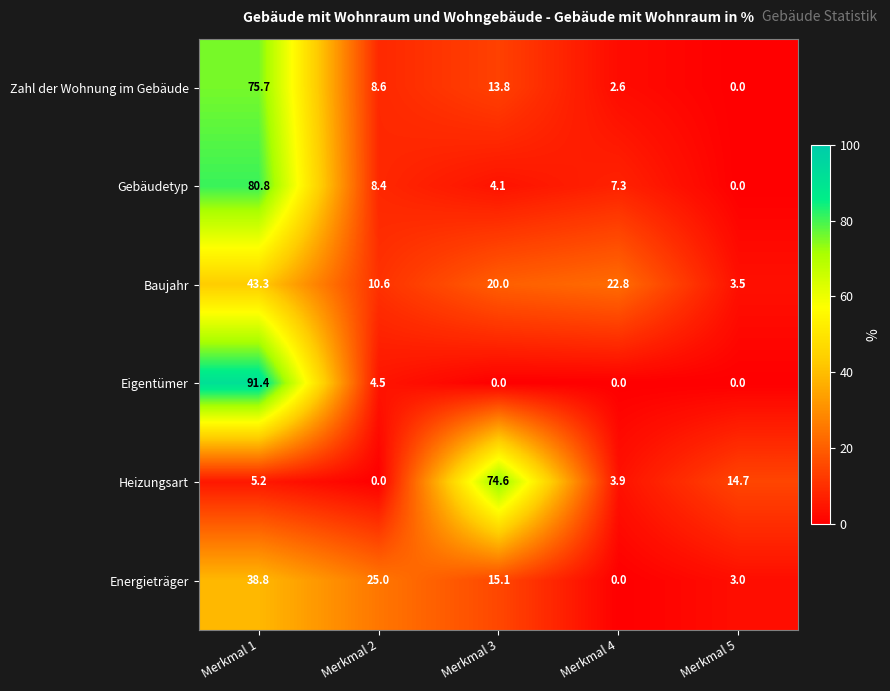

At Merkmal 1, list the series in order from smallest to largest.

Heizungsart, Energieträger, Baujahr, Zahl der Wohnung im Gebäude, Gebäudetyp, Eigentümer